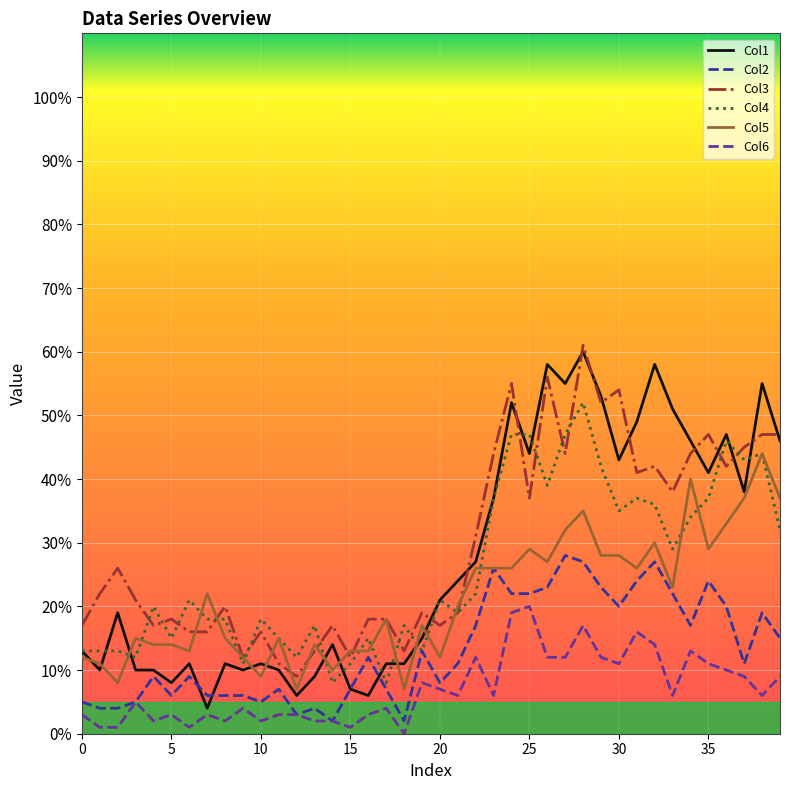

True or false: Col2 and Col3 cross at least once.

False